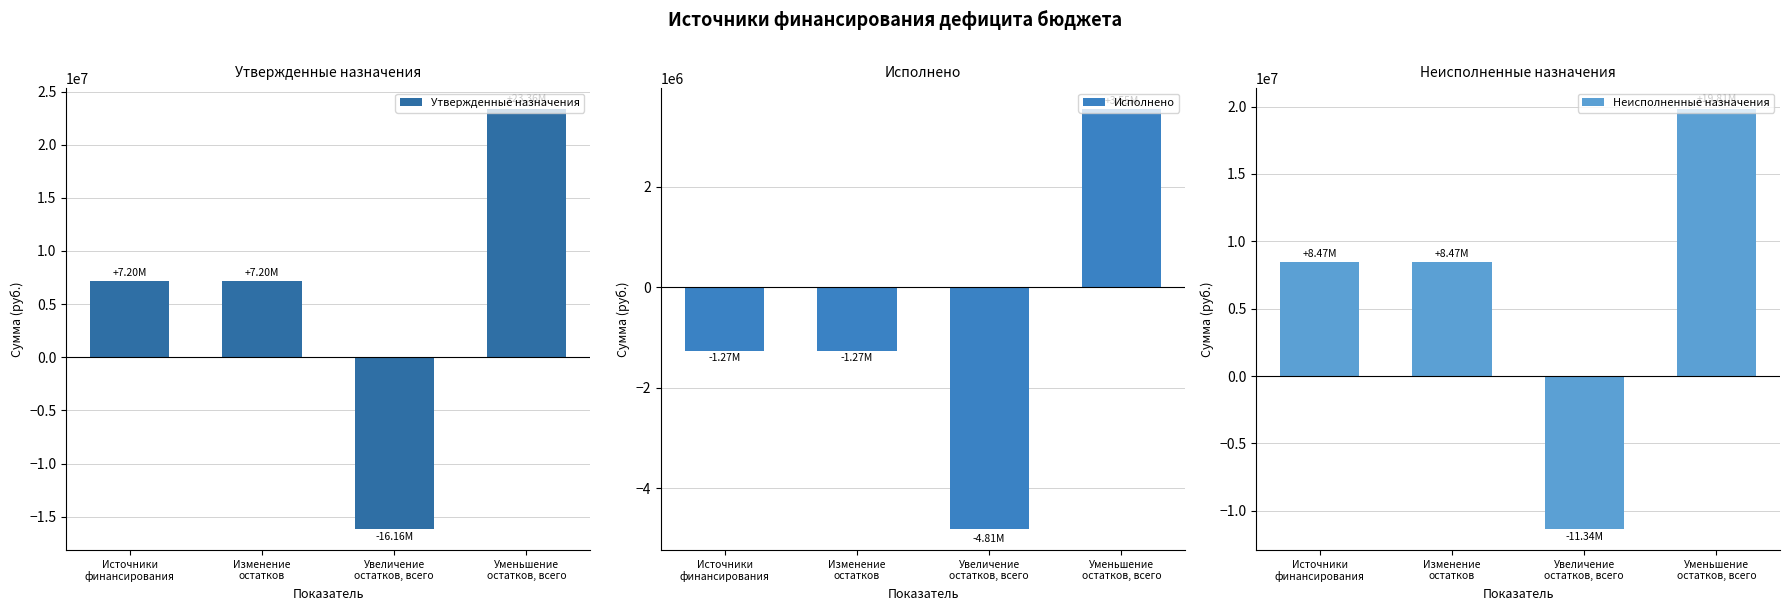

What value does the Неисполненные назначения series have at Уменьшение
остатков, всего?

19810828.3